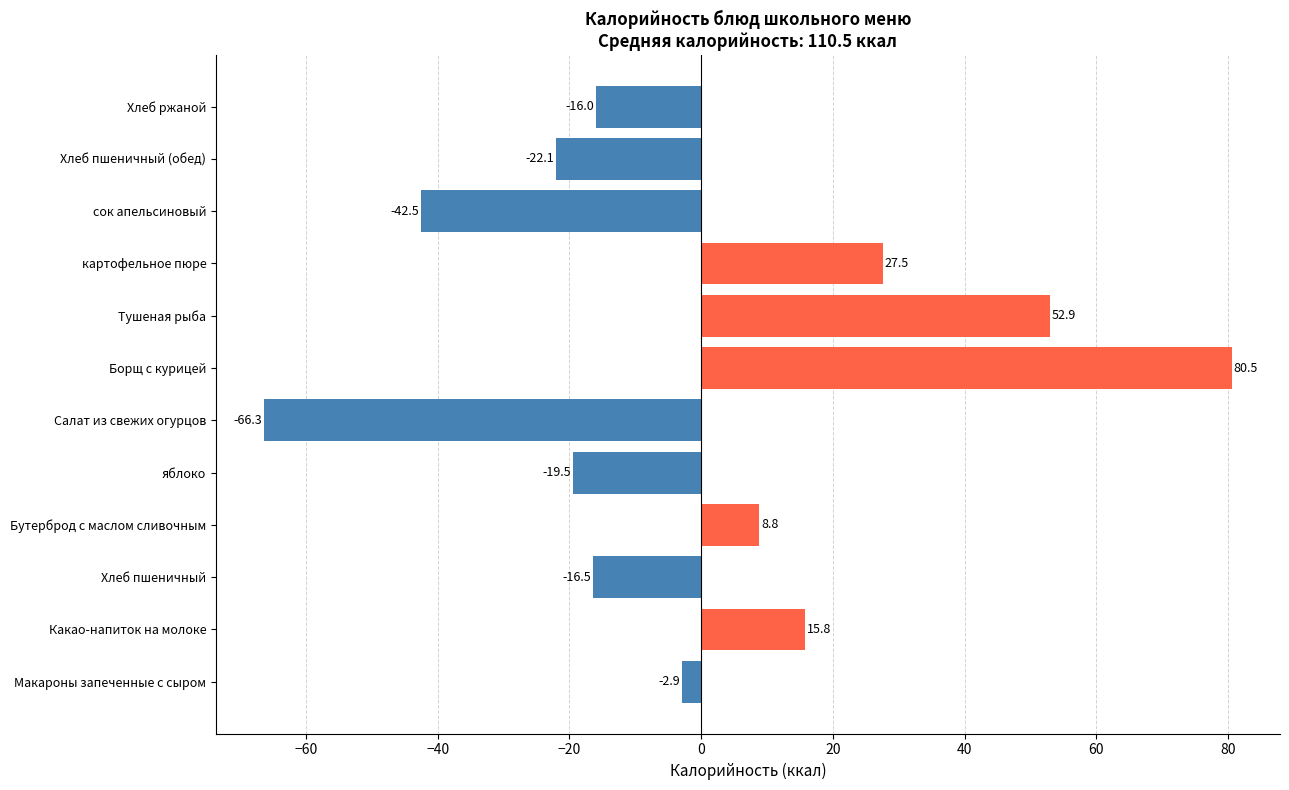

List the labels in order of value, smallest first.

Салат из свежих огурцов, сок апельсиновый, Хлеб пшеничный (обед), яблоко, Хлеб пшеничный, Хлеб ржаной, Макароны запеченные с сыром, Бутерброд с маслом сливочным, Какао-напиток на молоке, картофельное пюре, Тушеная рыба, Борщ с курицей